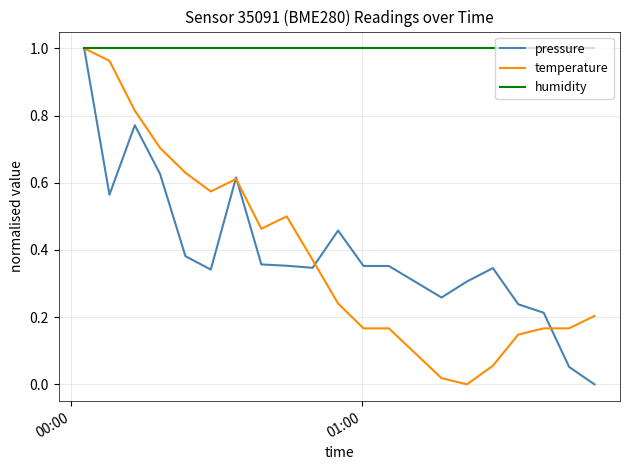

Which series has the largest total across all categories?

humidity